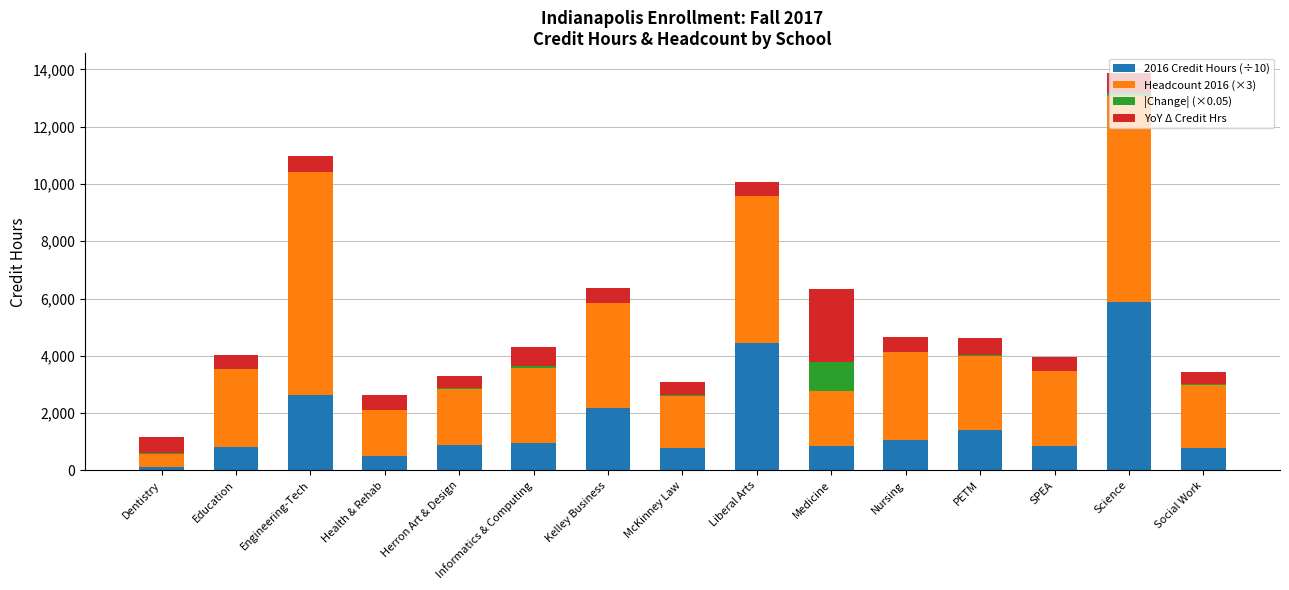

What is the maximum value for 2016 Credit Hours (÷10)?

5896.6